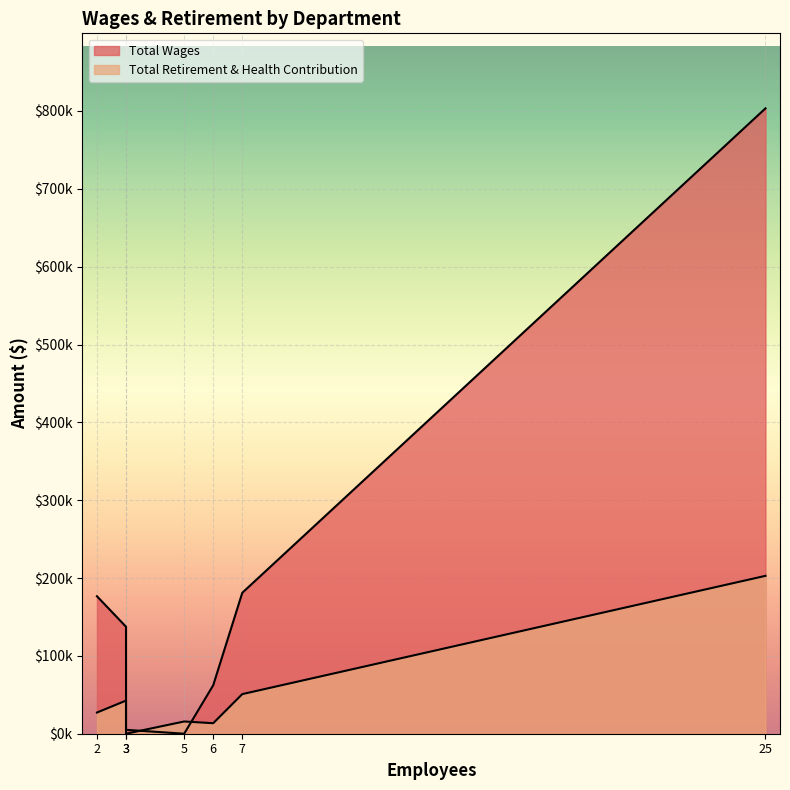

Which series has the largest total across all categories?

Total Wages